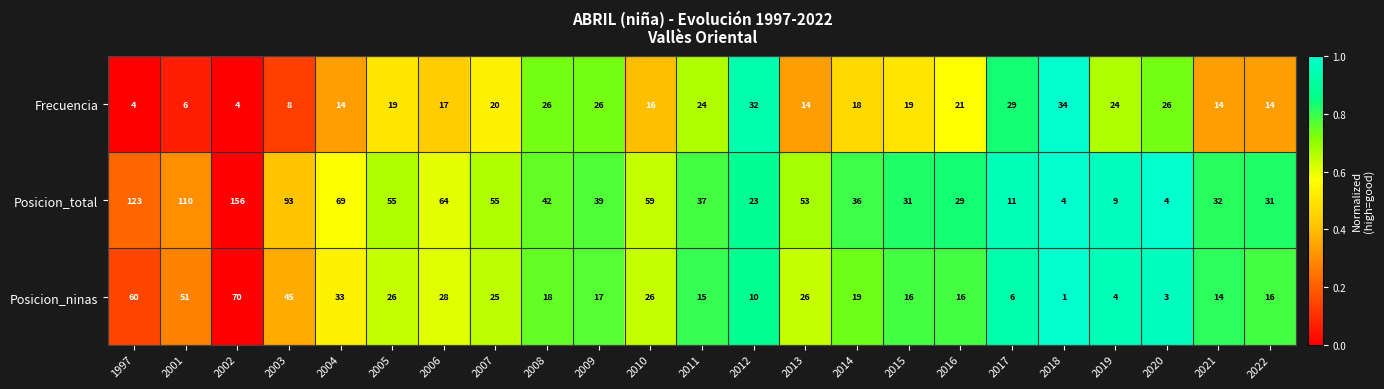

What is the difference between the Posicion_total values at 2018 and 2021?

28